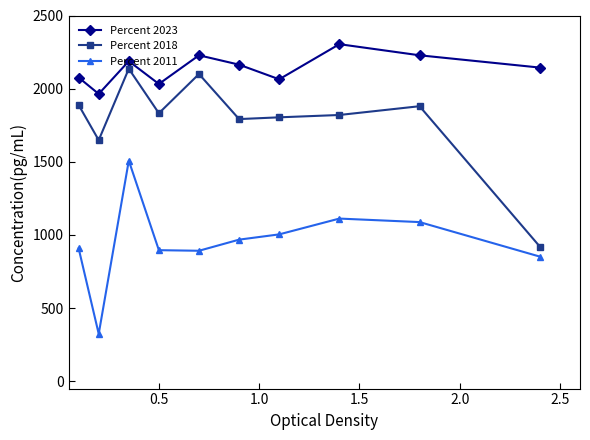

True or false: Percent 2018 and Percent 2011 intersect in this chart.

False